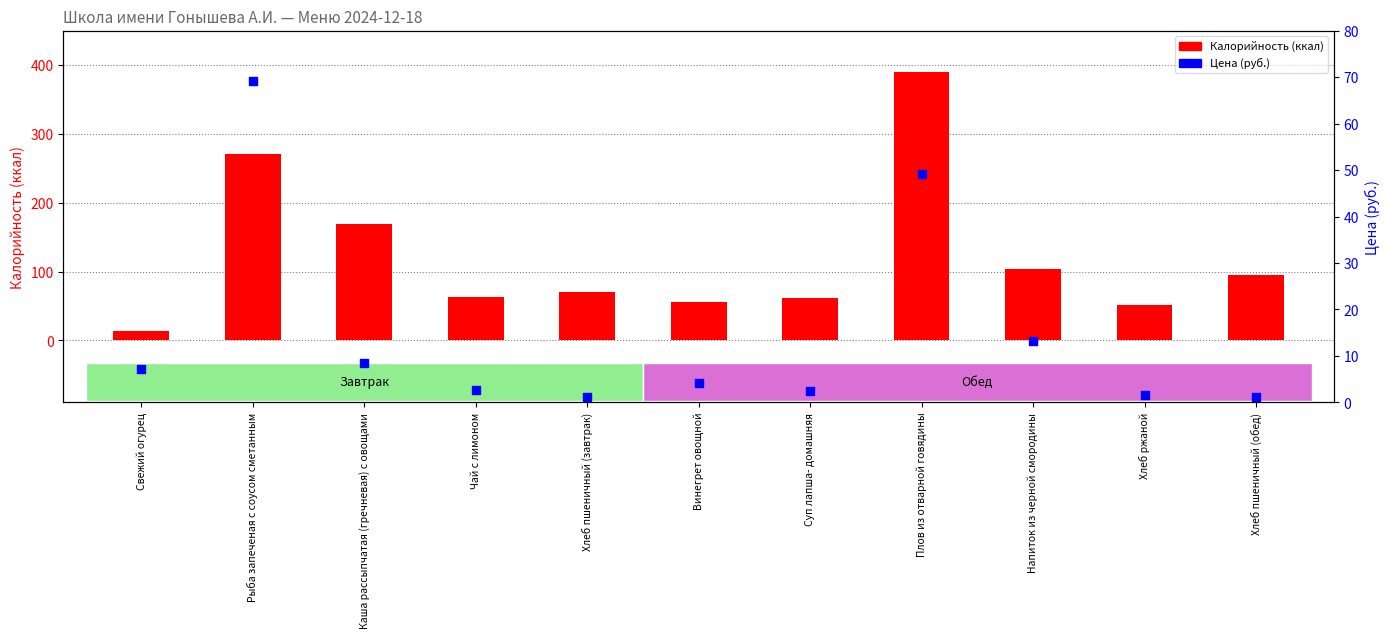

What are all the series names shown in the legend?

Калорийность (ккал), Цена (руб.)